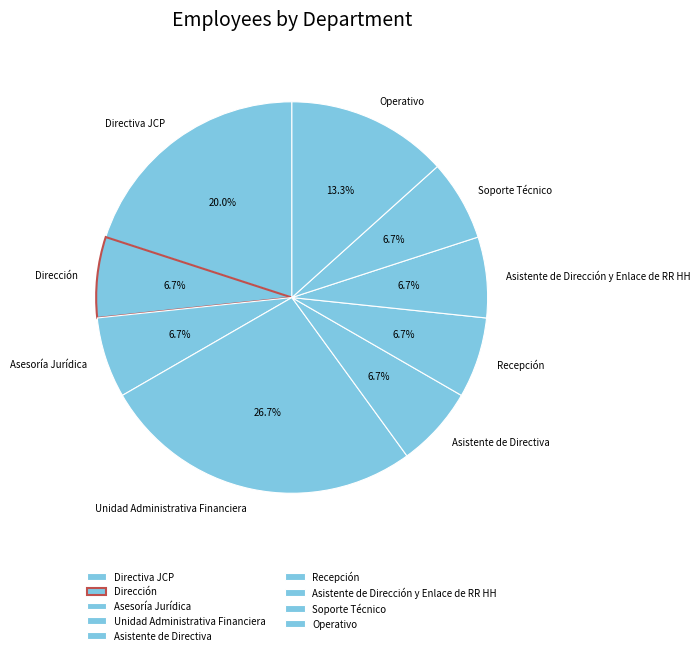

To the nearest percent, what is the combined percentage of Asistente de Dirección y Enlace de RR HH and Asistente de Directiva?

13%